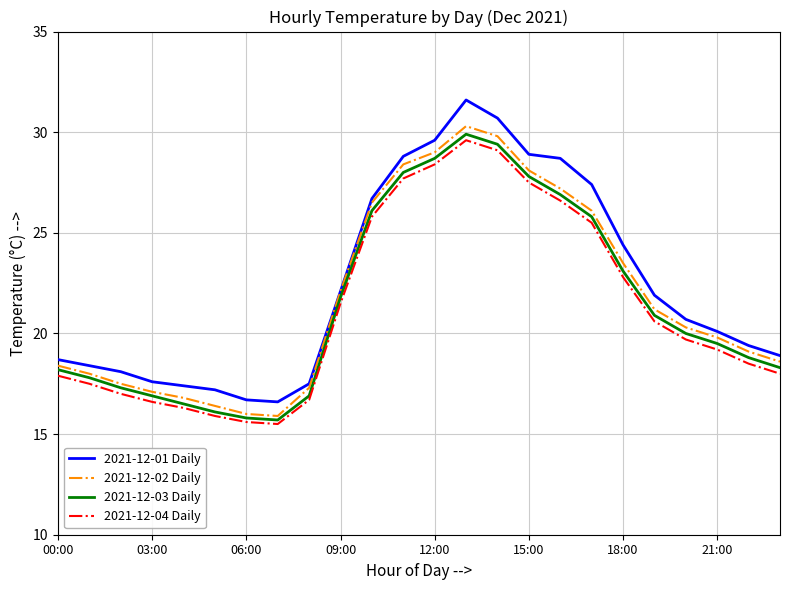

List the series in order of their overall mean, highest first.

2021-12-01 Daily, 2021-12-02 Daily, 2021-12-03 Daily, 2021-12-04 Daily